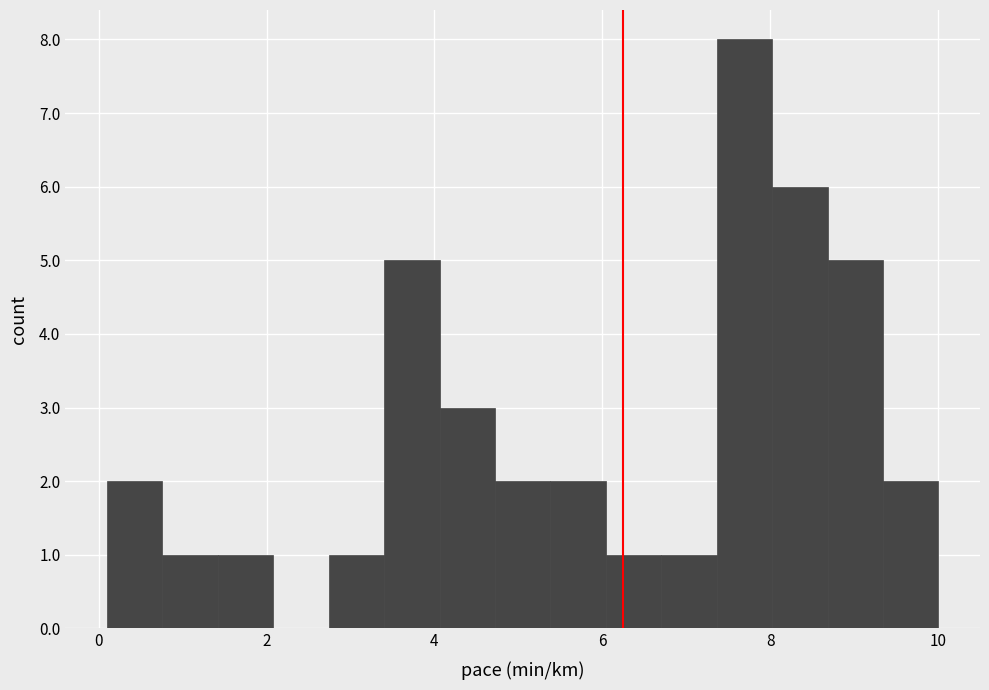

Read against the x-axis, roughly where is the centre of the tallest bar?

7.6